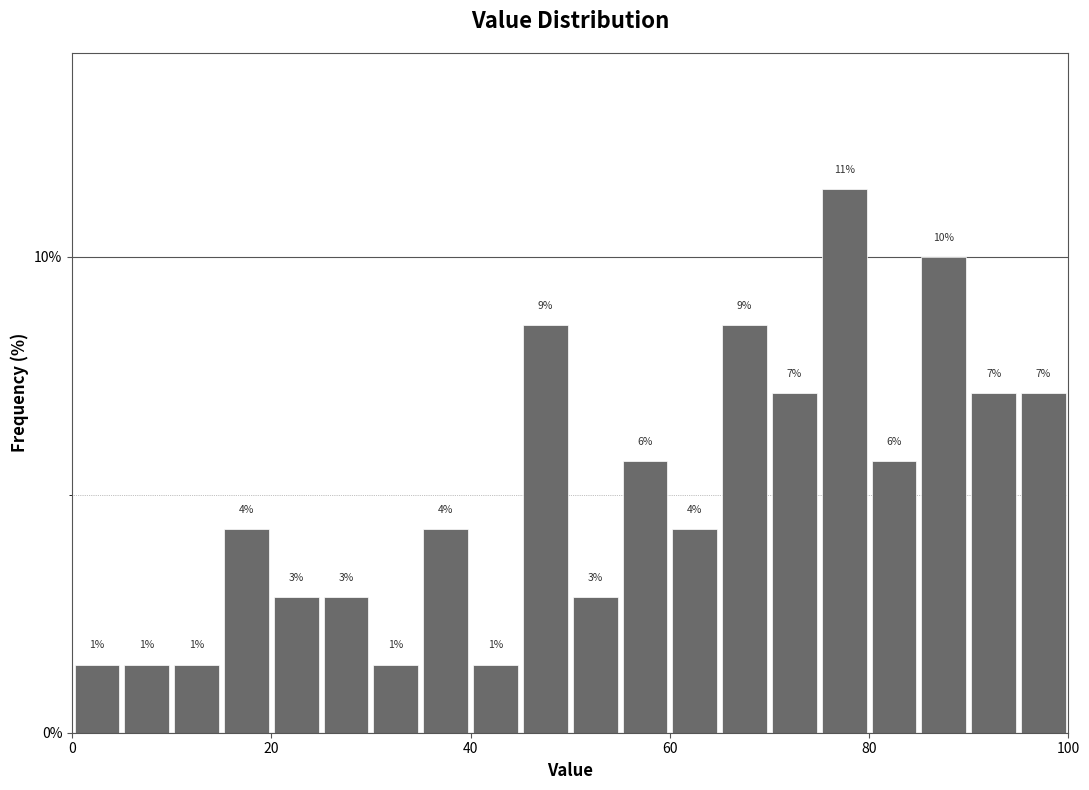

Read against the x-axis, roughly where is the centre of the tallest bar?

78